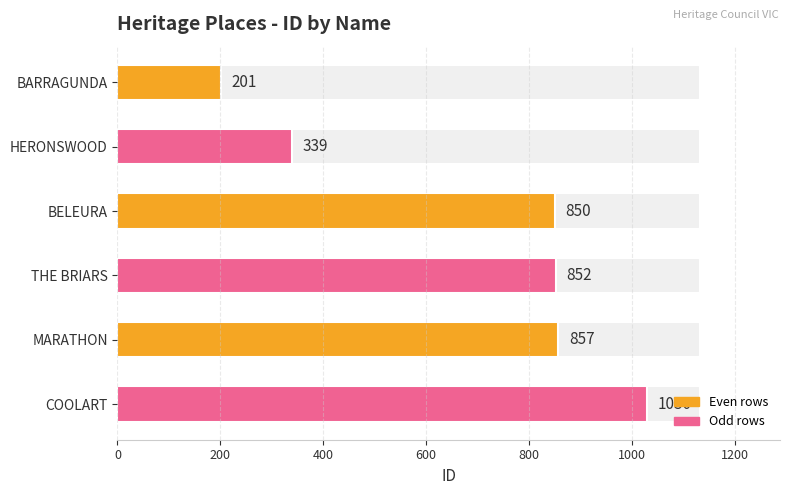

What is the smallest value displayed?

201